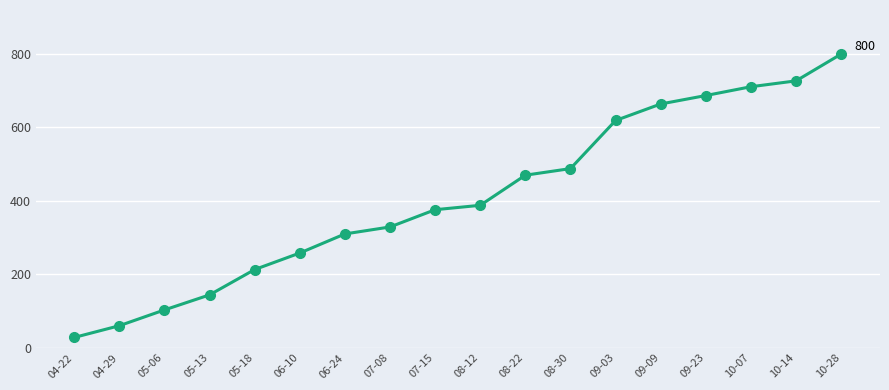

Approximately how many times larger is the value at 09-09 compared to 09-23?

1.0